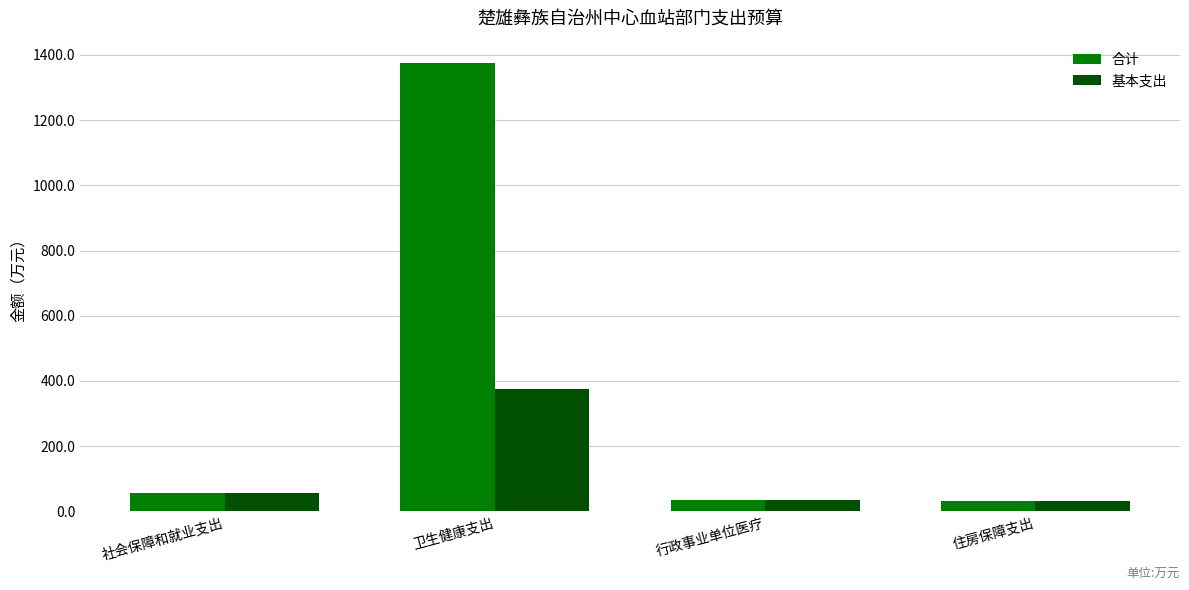

What is the sum of the 基本支出 values at 住房保障支出 and 社会保障和就业支出?

86.3